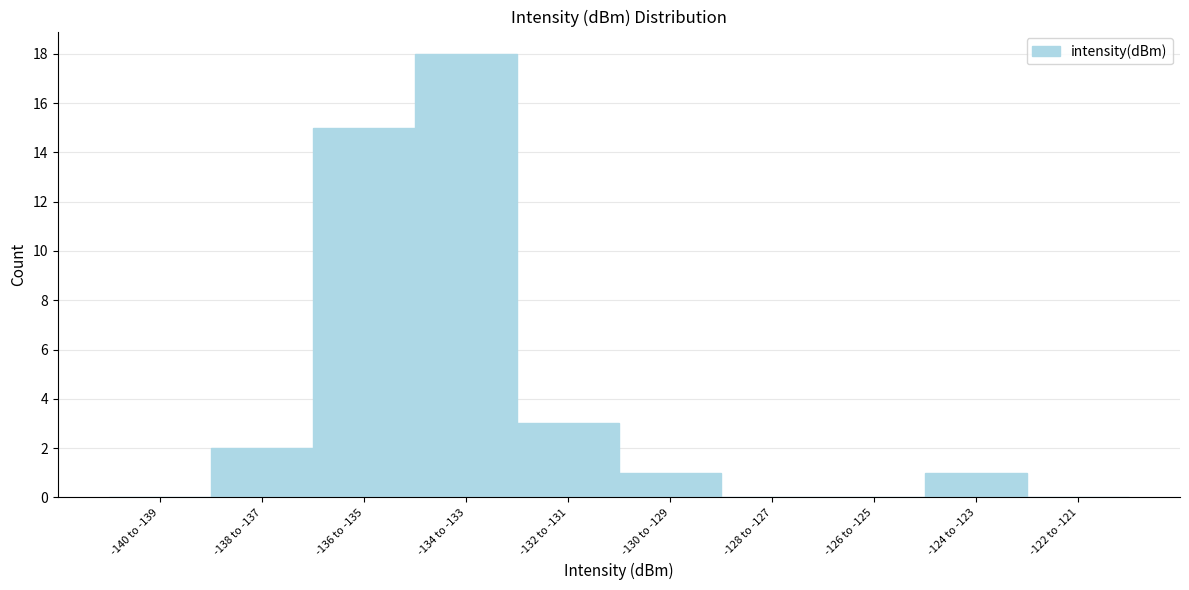

Reading left to right, transcribe all the data shown in this chart.

-140 to -139=0	-138 to -137=2	-136 to -135=15	-134 to -133=18	-132 to -131=3	-130 to -129=1	-128 to -127=0	-126 to -125=0	-124 to -123=1	-122 to -121=0